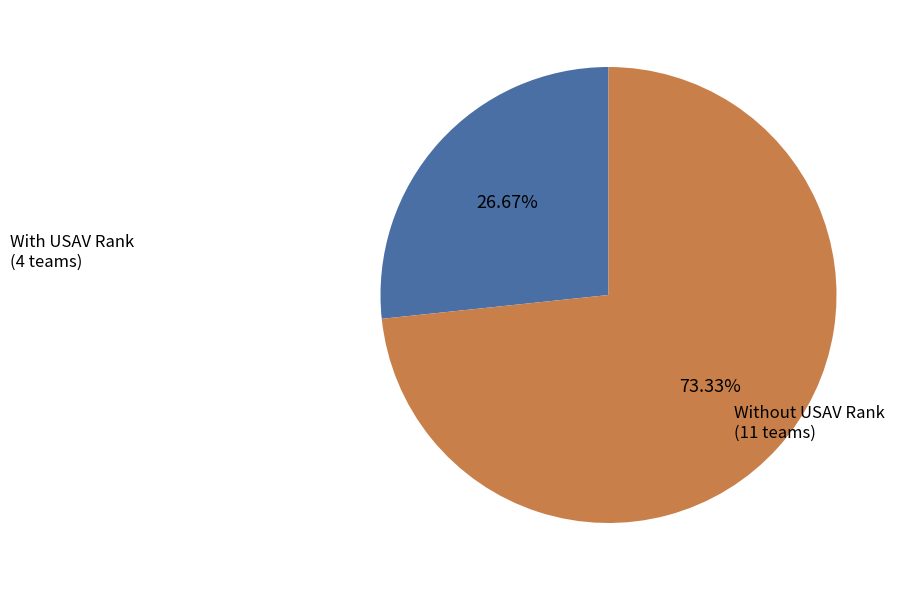

How many slices are in this pie chart?

2